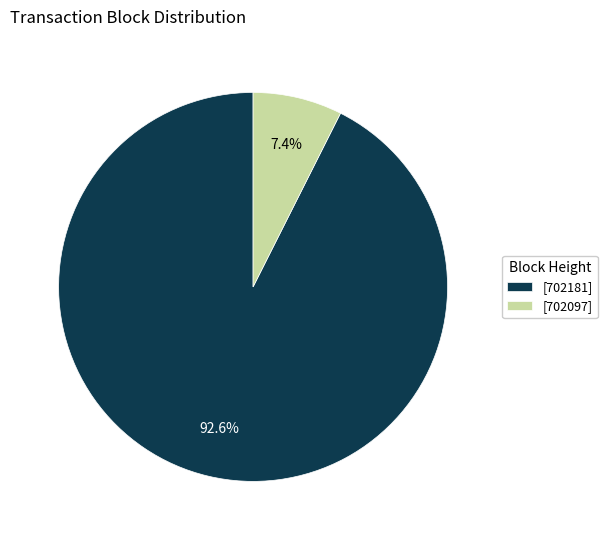

Which has a higher value, [702181] or [702097]?

[702181]